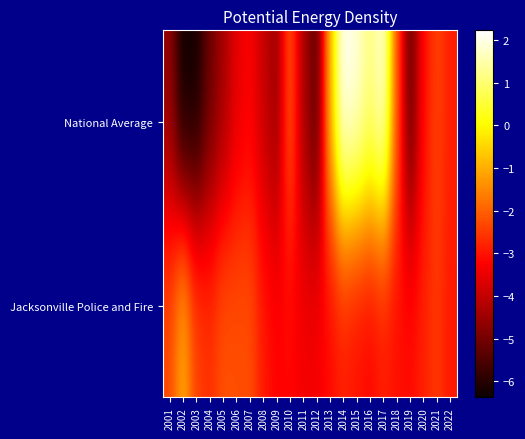

Which label corresponds to the largest value in the chart?

2014